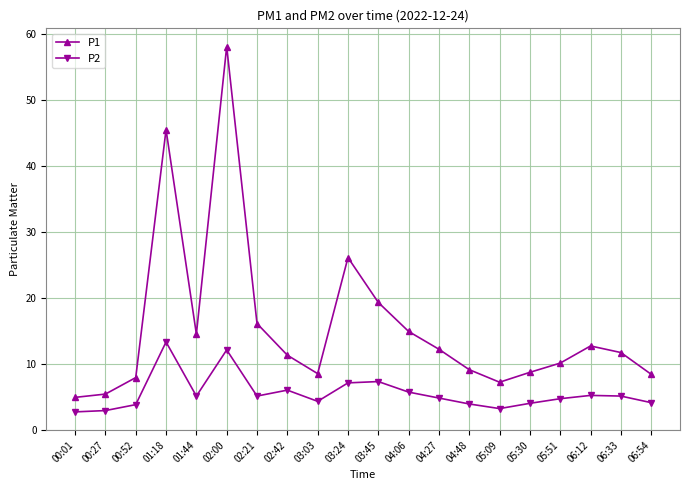

What is the total value across all series at 06:54?

12.5